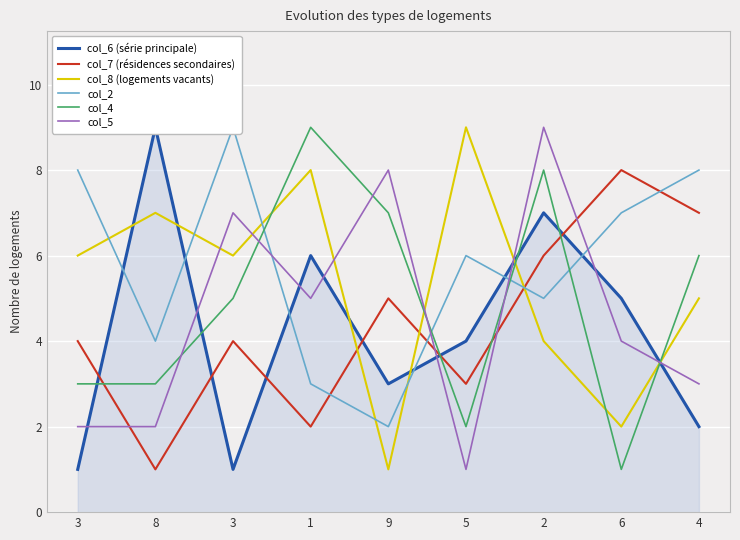

What is the average value of the col_7 (résidences secondaires) series?

4